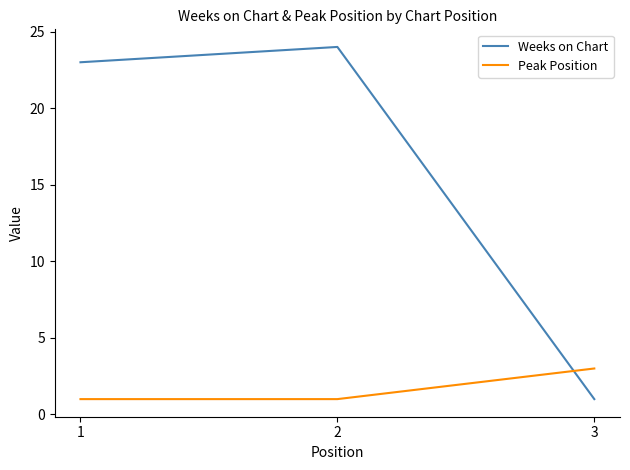

The Peak Position series shows 3 at 3. True or false?

True